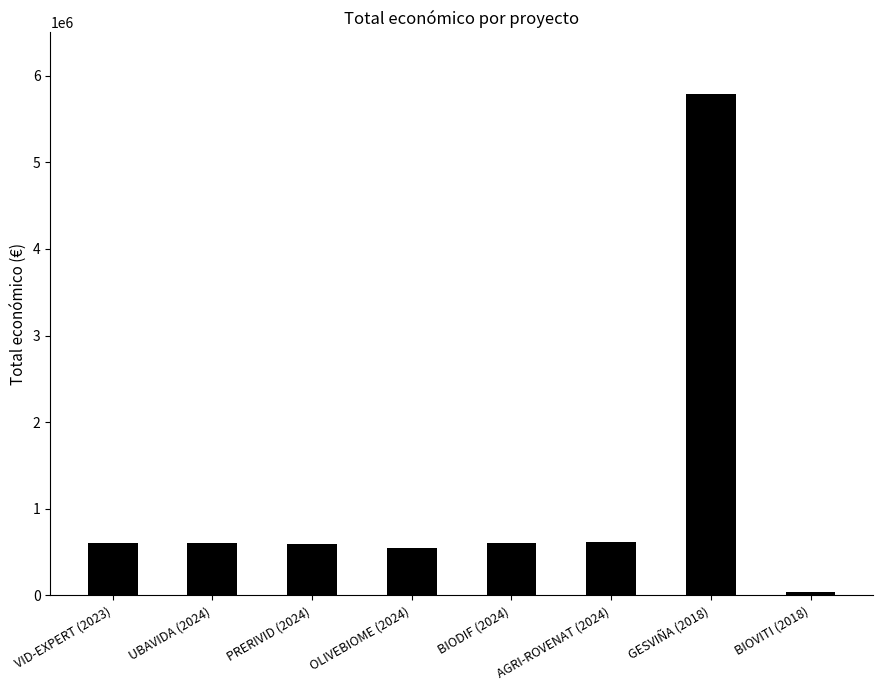

What is the average value?

1173850